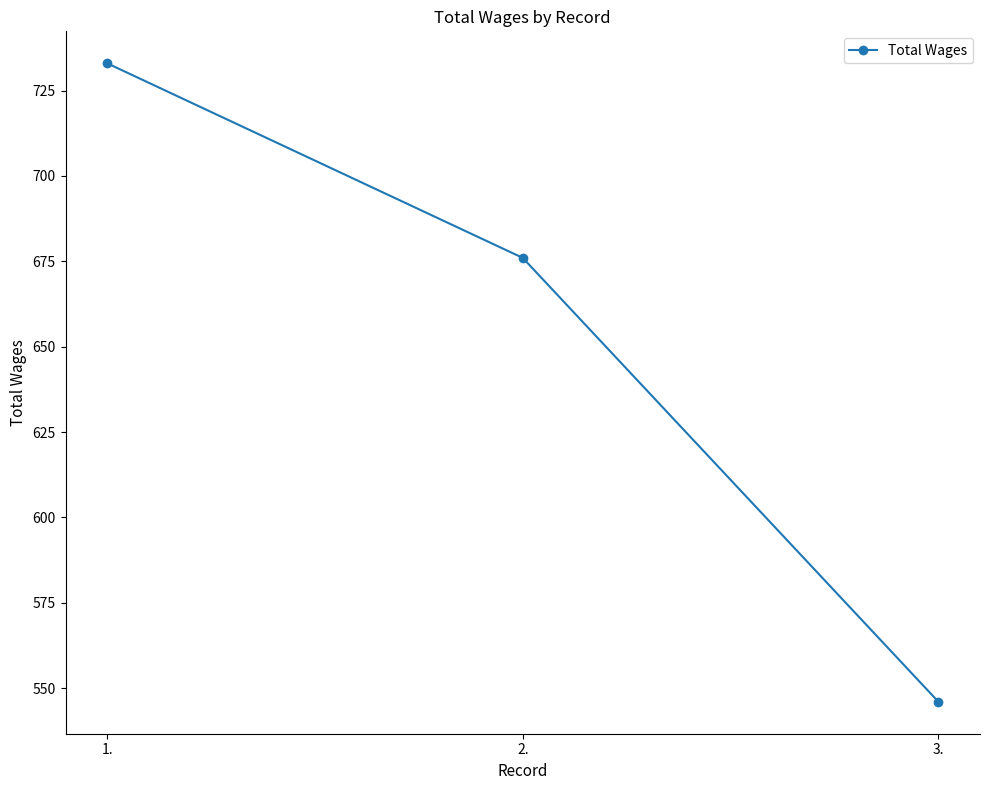

What is the difference between the values at 2. and 3.?

130